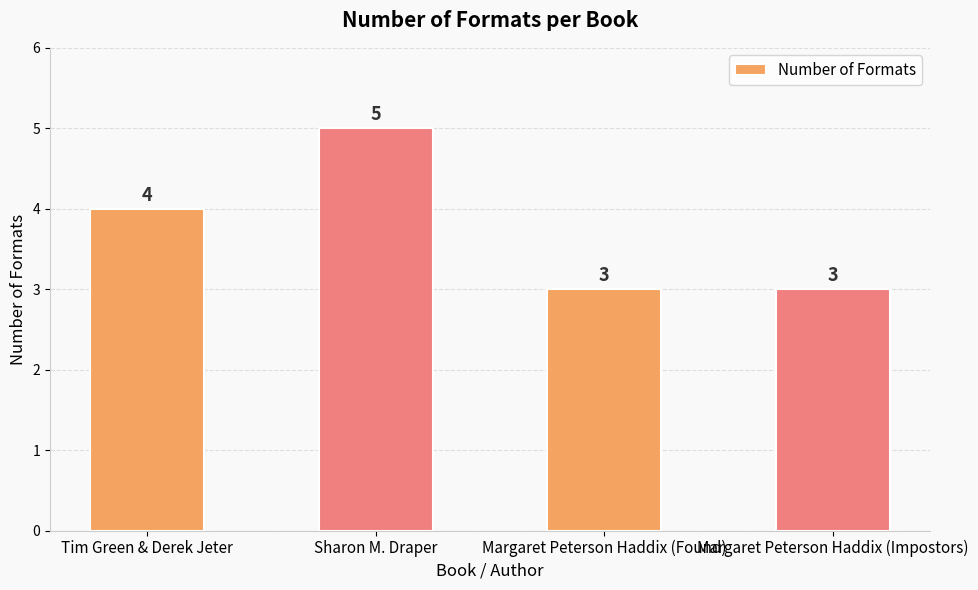

True or false: the data shows 3 at Margaret Peterson Haddix (Impostors).

True